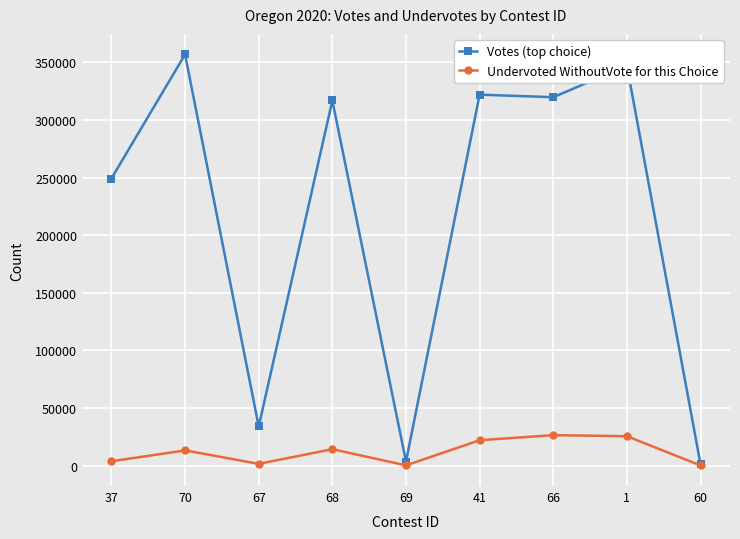

What position from the right is 41?

4